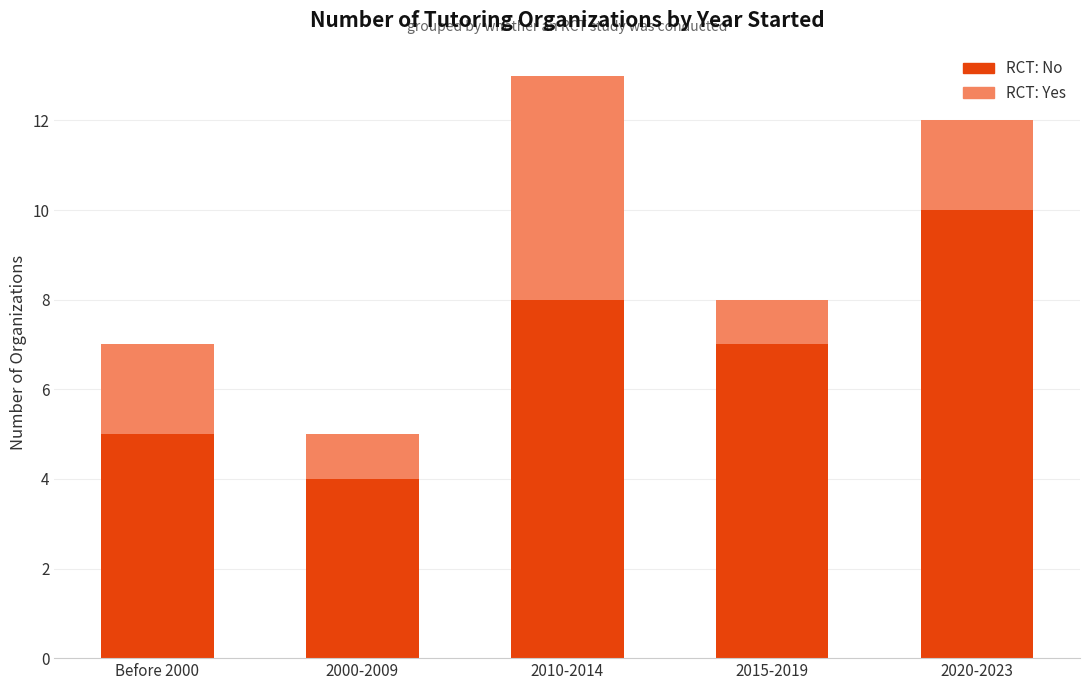

What are all the series names shown in the legend?

RCT: No, RCT: Yes